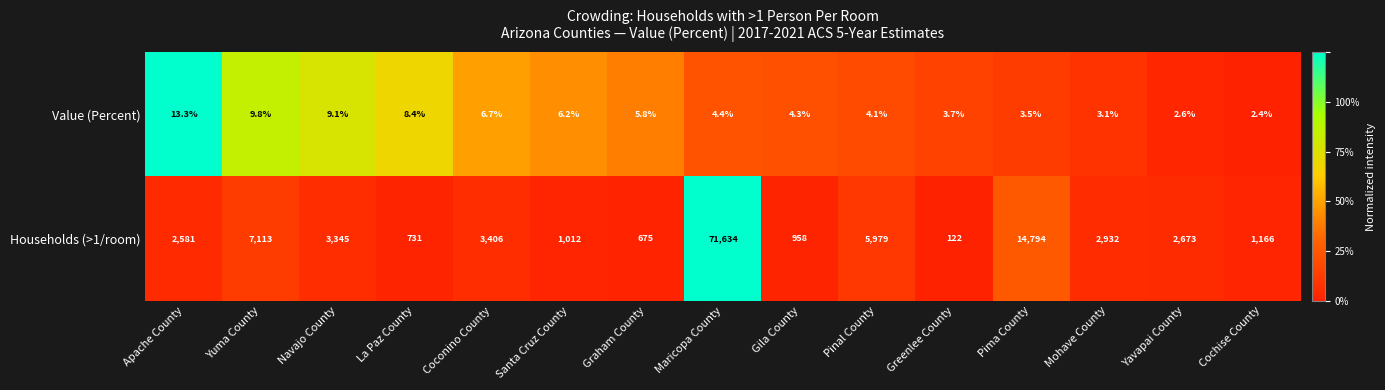

What is the sum of all Households (>1/room) values?

119121.0